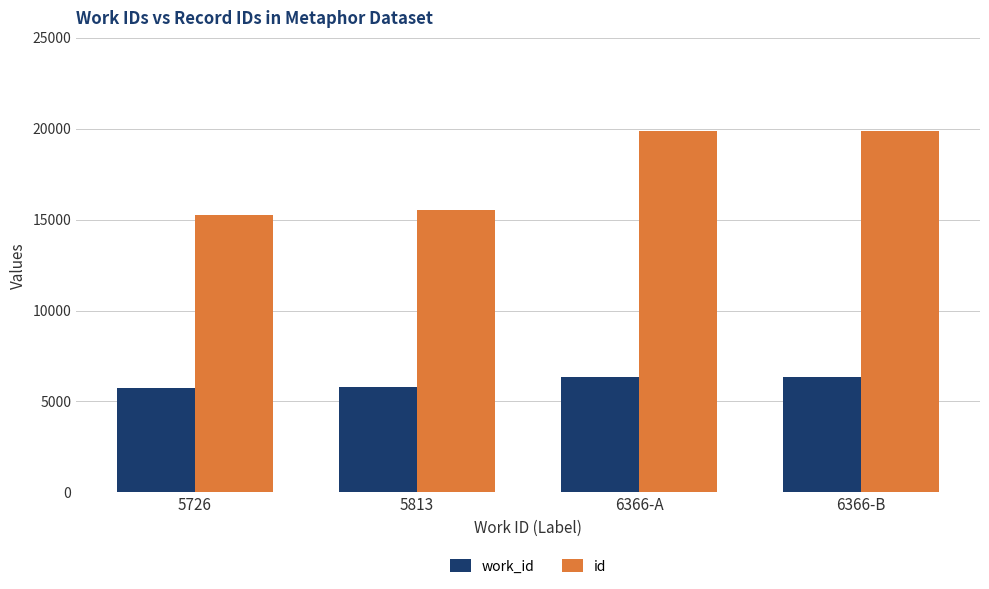

What is the sum of the id values at 5813 and 6366-B?

35383